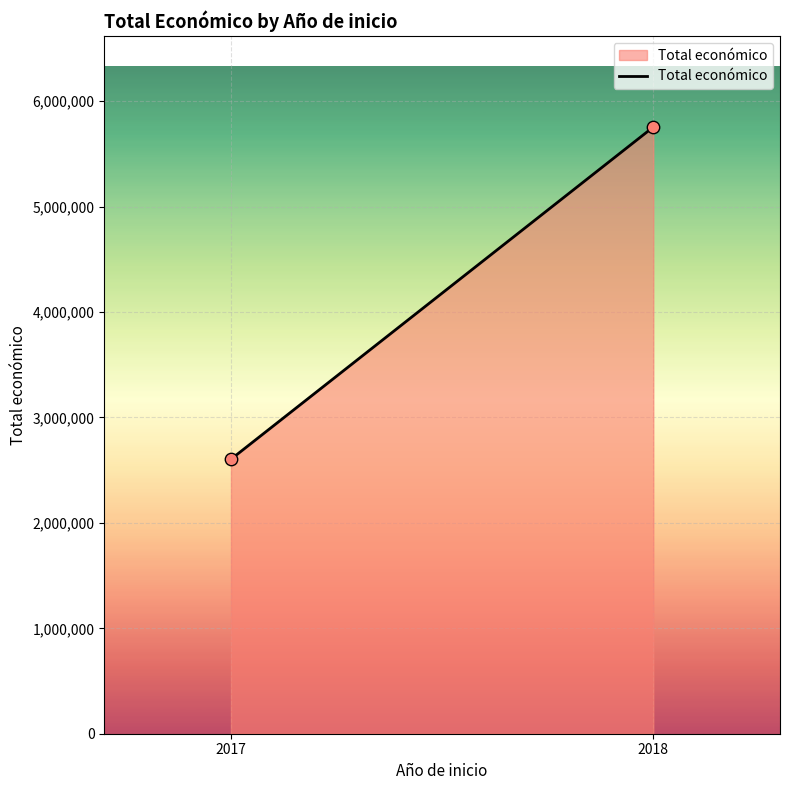

What is the range of Y values (max minus min)?

3151214